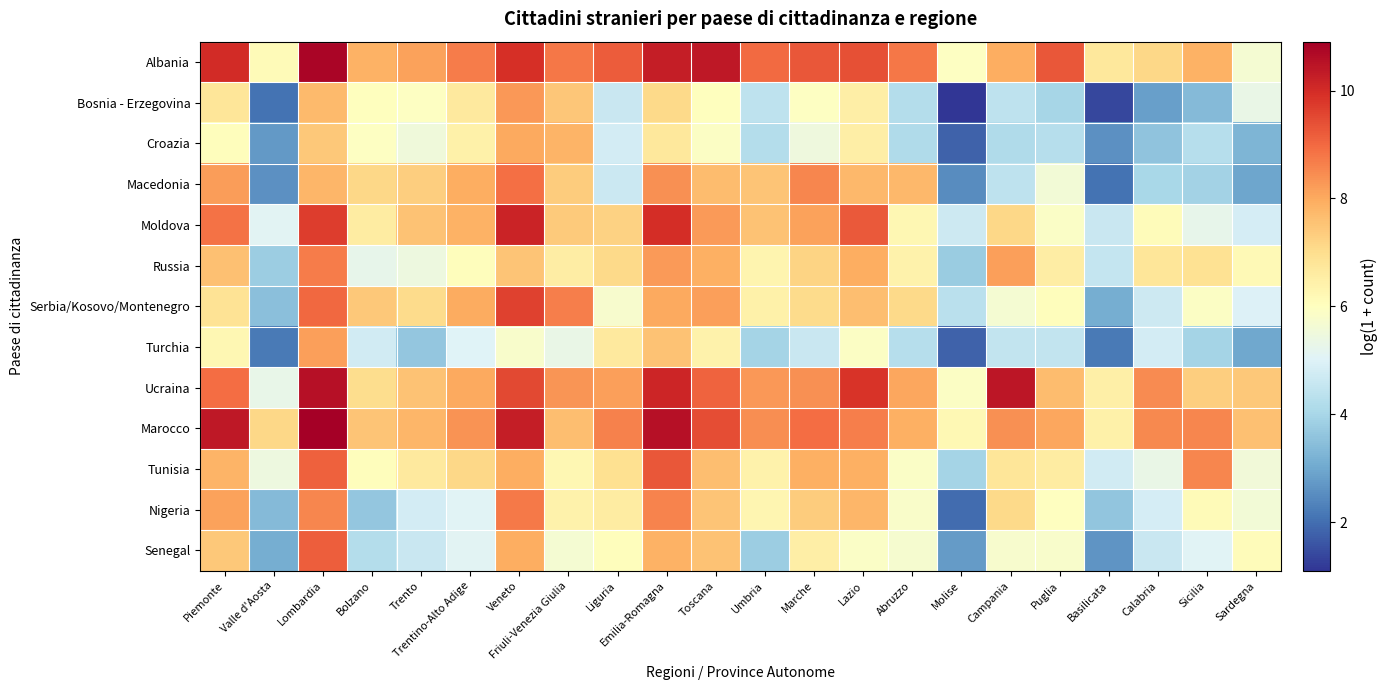

Count the number of data series in this chart.

13